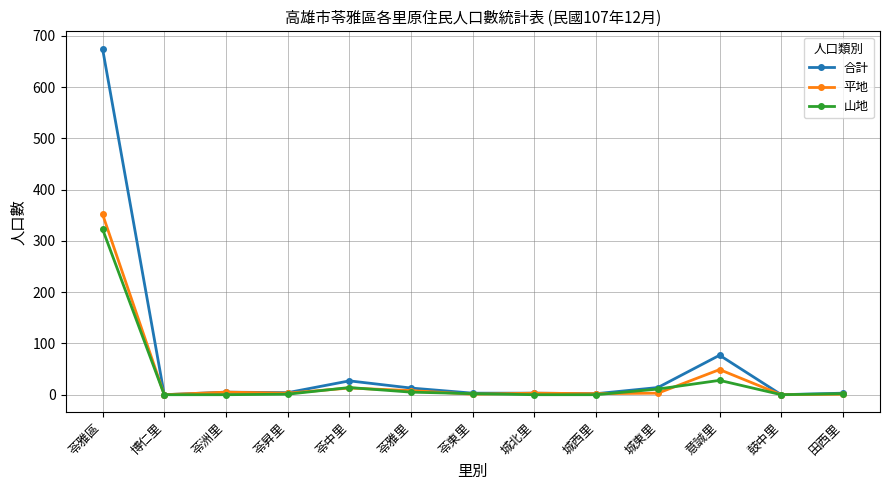

What is the total value across all series at 苓中里?

54